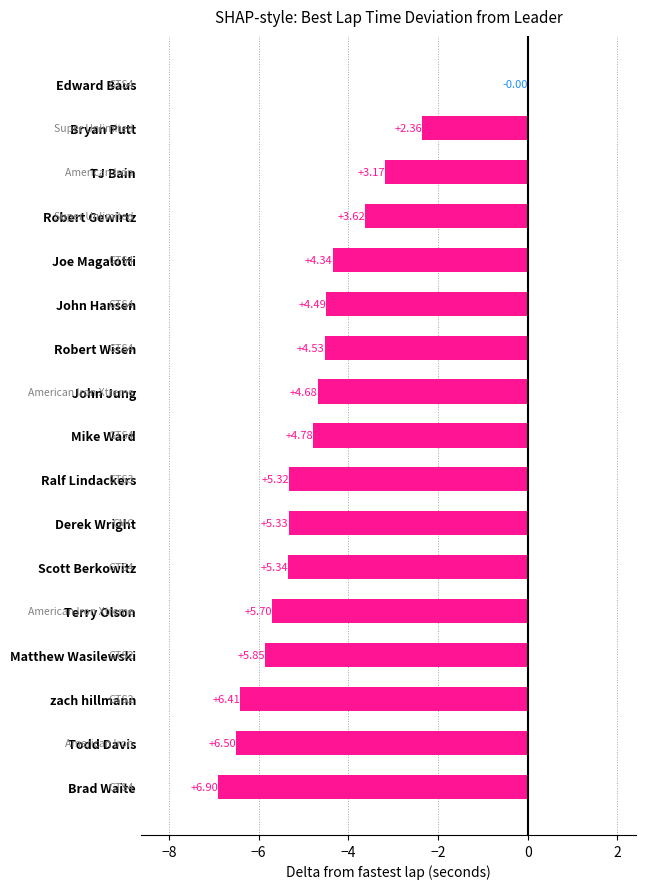

Are the bars horizontal?

Yes